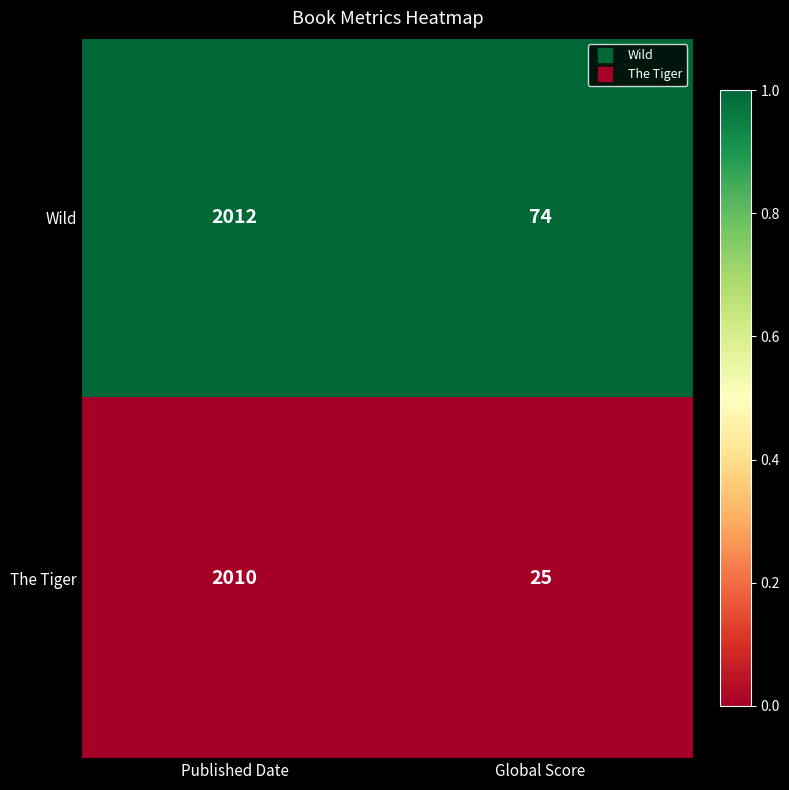

Reading right to left, extract all data points from this chart.

Wild: Global Score=74	Published Date=2012
The Tiger: Global Score=25	Published Date=2010